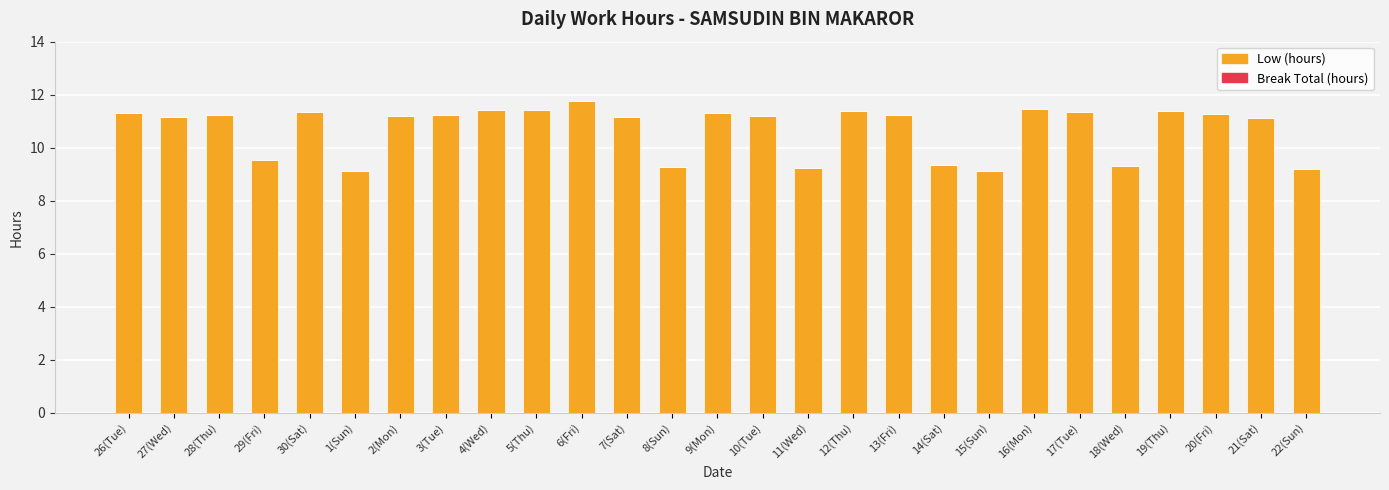

Between 29(Fri) and 12(Thu), which is larger?

12(Thu)